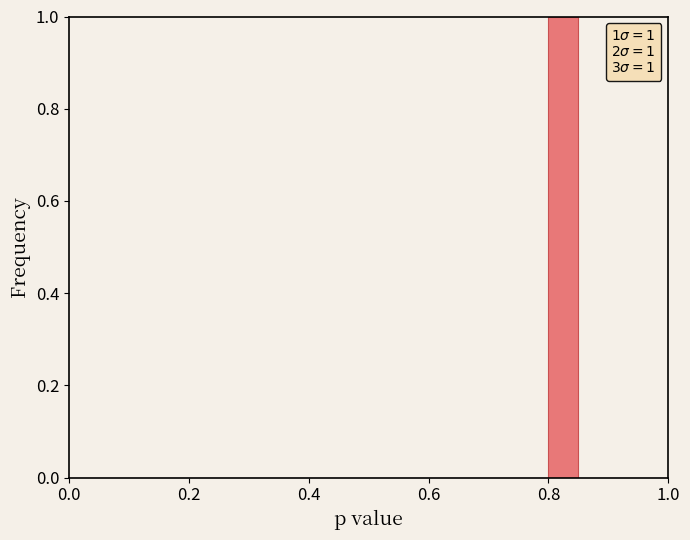

Read against the x-axis, roughly where is the centre of the tallest bar?

0.82